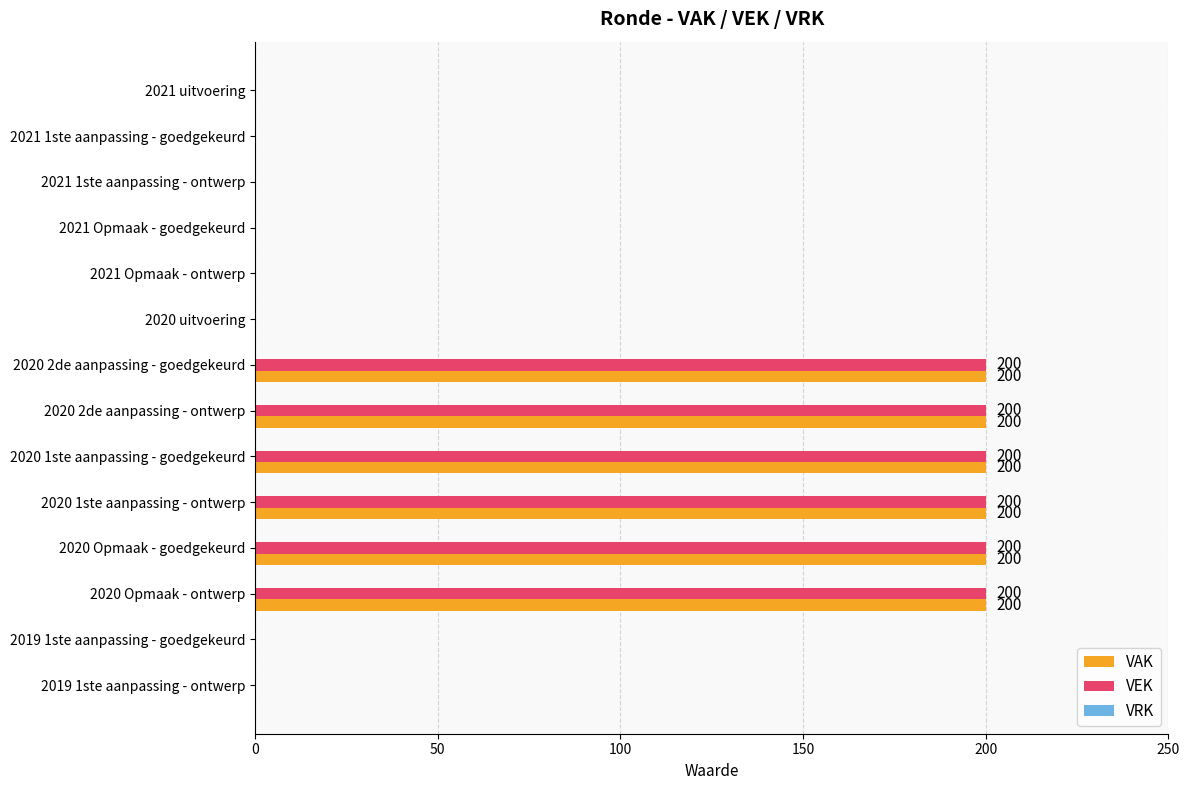

How many distinct data groups are displayed?

2